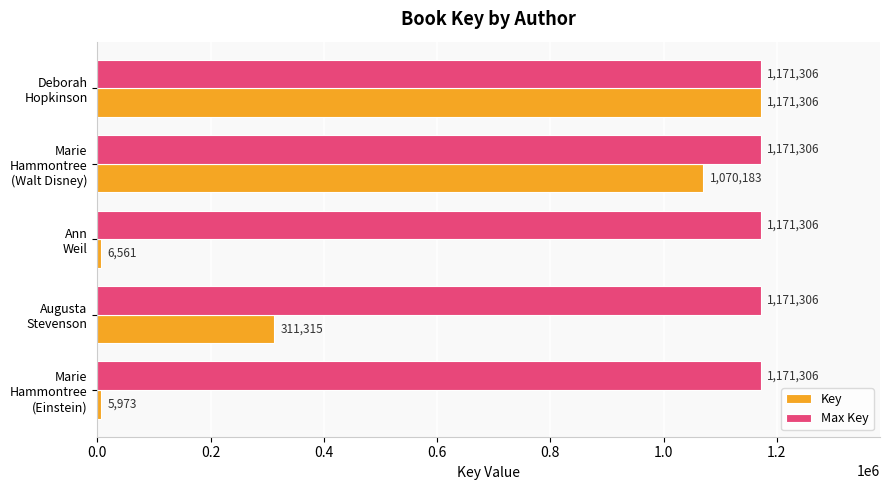

Which series has the largest range (max minus min)?

Key